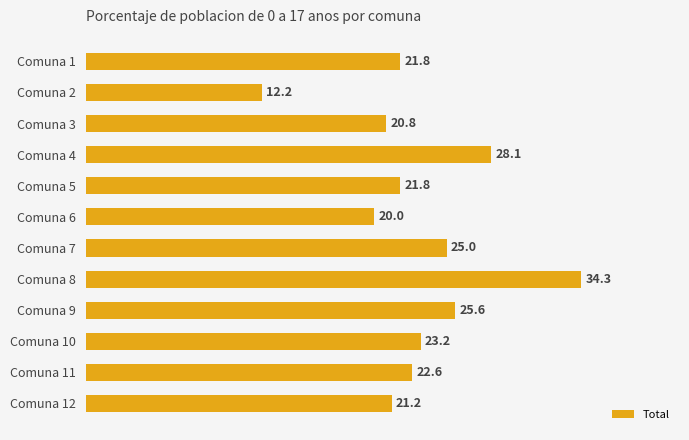

What is the value of the 10th bar from the top?

23.2